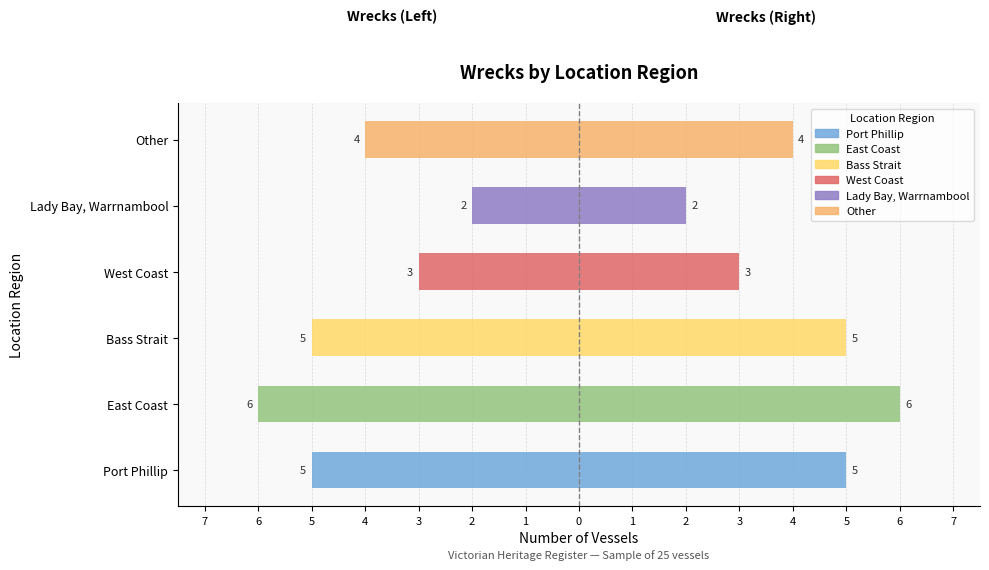

What is the average value?

-4